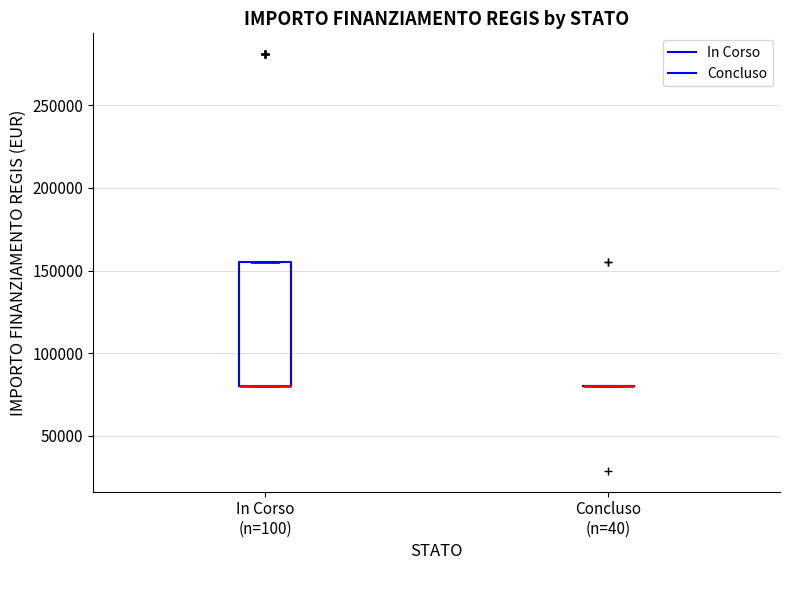

Reading left to right, transcribe this box plot: for each box, give where its median line is, the range the box spans, and where its two whiskers end, as read against the y-axis. The values are not printed on the chart, so give them approximately, as read against the axis.

In Corso (n=100): median 80000 (drawn on the box's lower edge), box 80000 to 155000, whiskers 80000 to 155000
Concluso (n=40): box collapsed to a line at 80000, whiskers 80000 to 80000